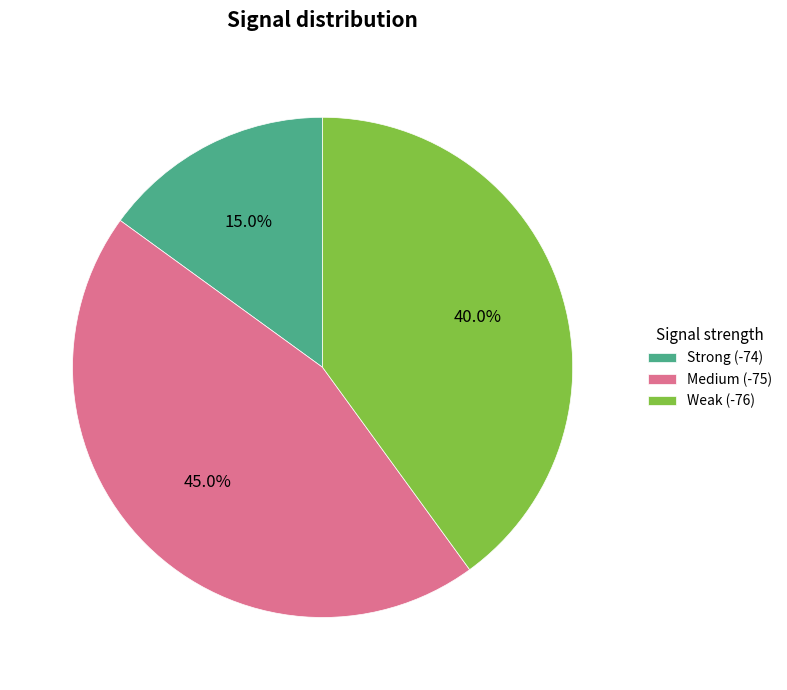

Between Weak (-76) and Strong (-74), which is larger?

Weak (-76)